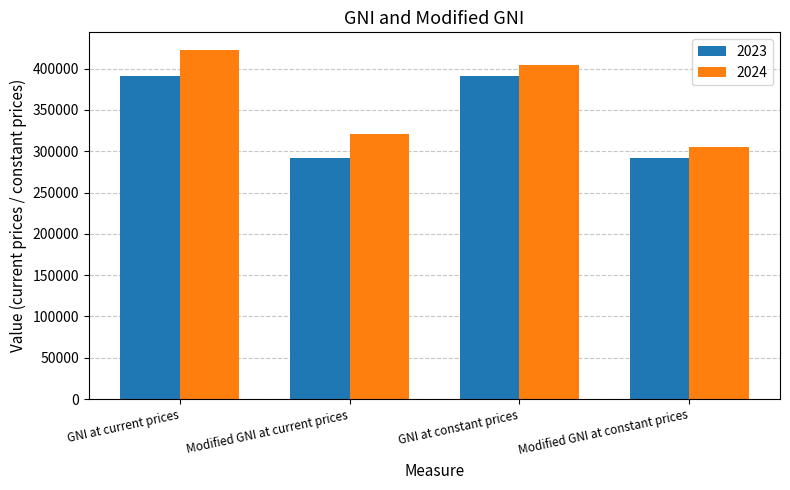

What value does the 2024 series have at Modified GNI at constant prices?

305373.7